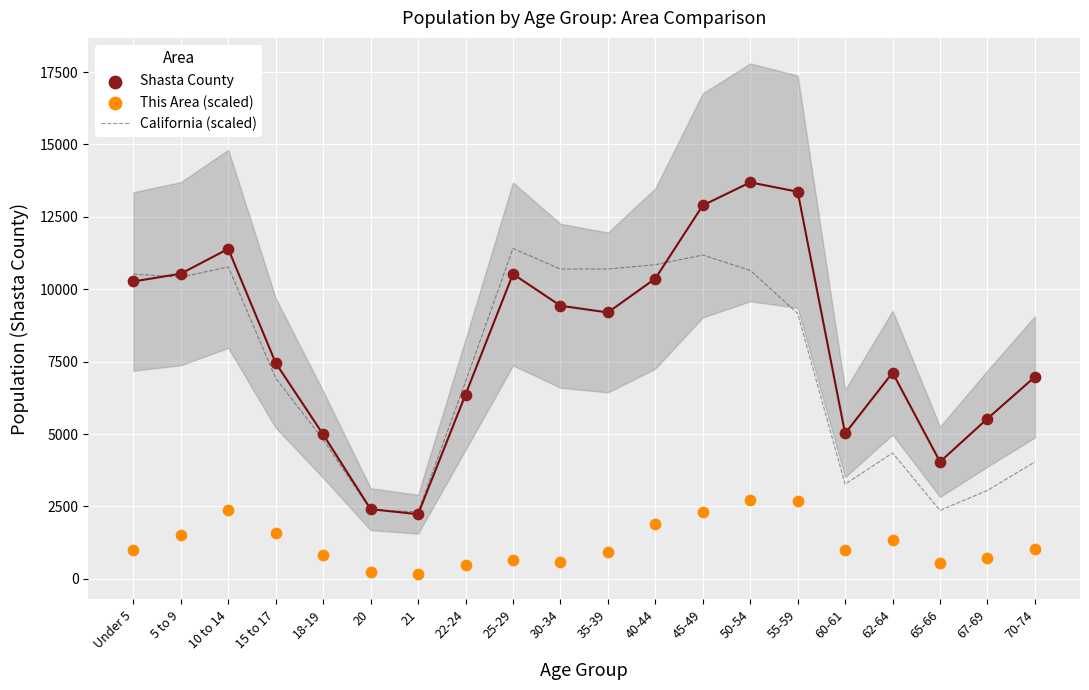

What is the total value across all series at 5 to 9?

22461.1